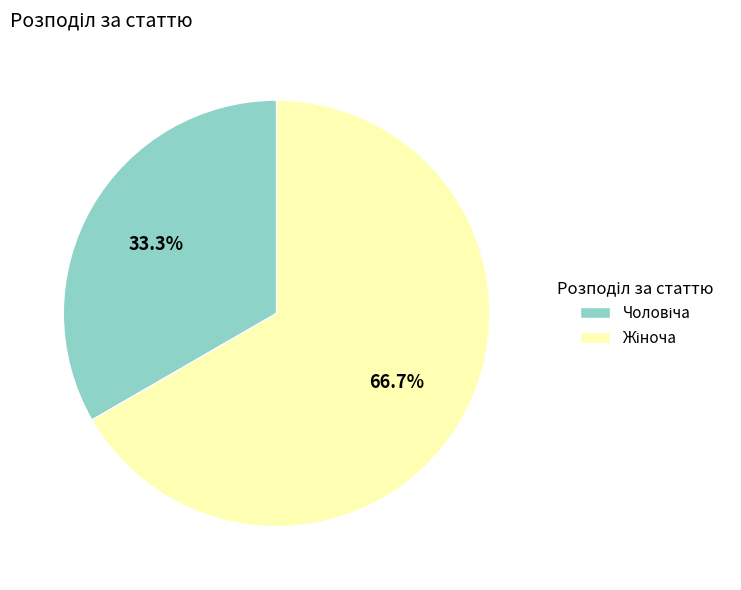

What percentage do Жіноча and Чоловіча together represent?

100.0%